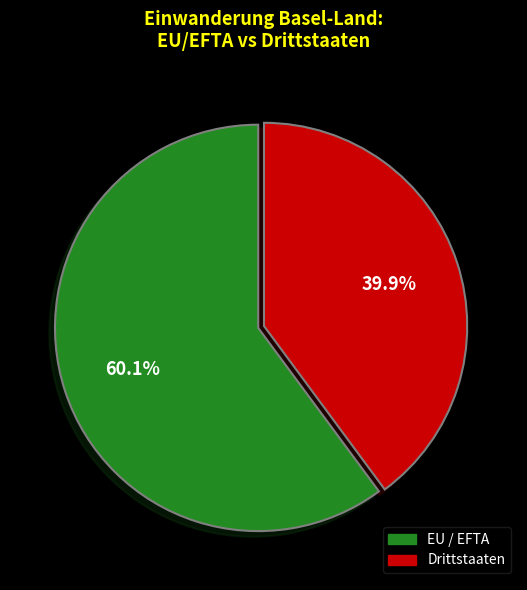

Which slice is the smallest?

Drittstaaten